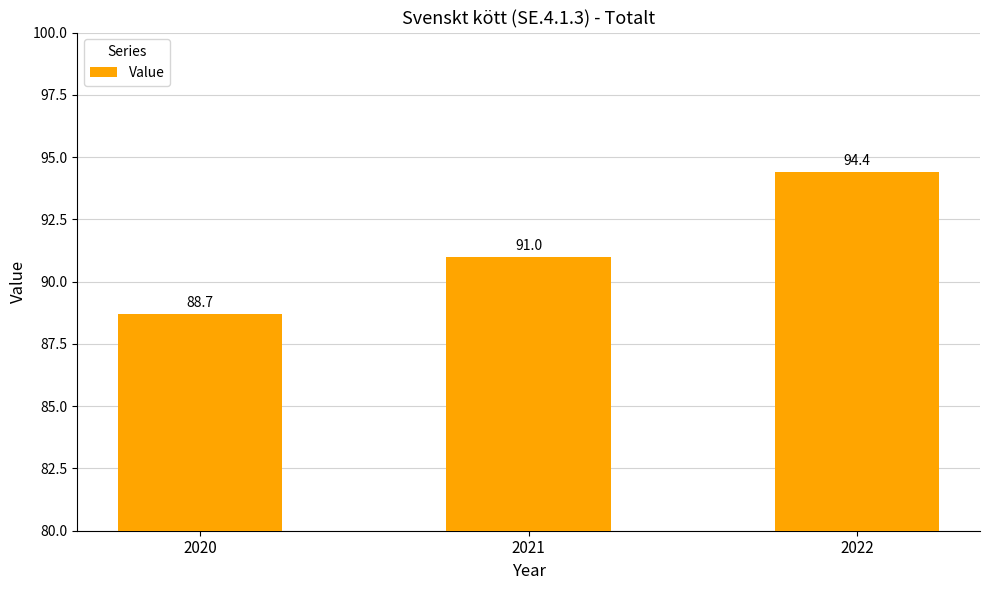

Reading left to right, what are all the values shown in this chart?

2020=88.7	2021=91.0	2022=94.4